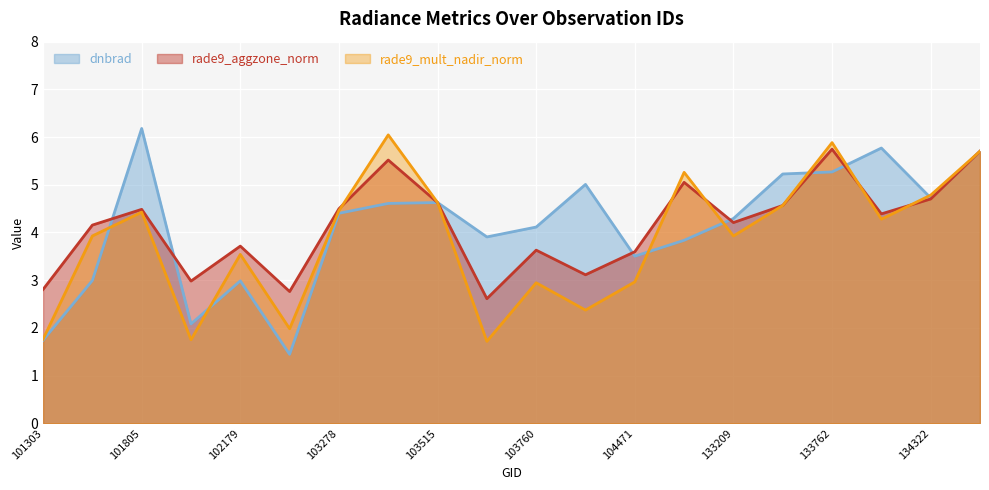

Count the number of data series in this chart.

3